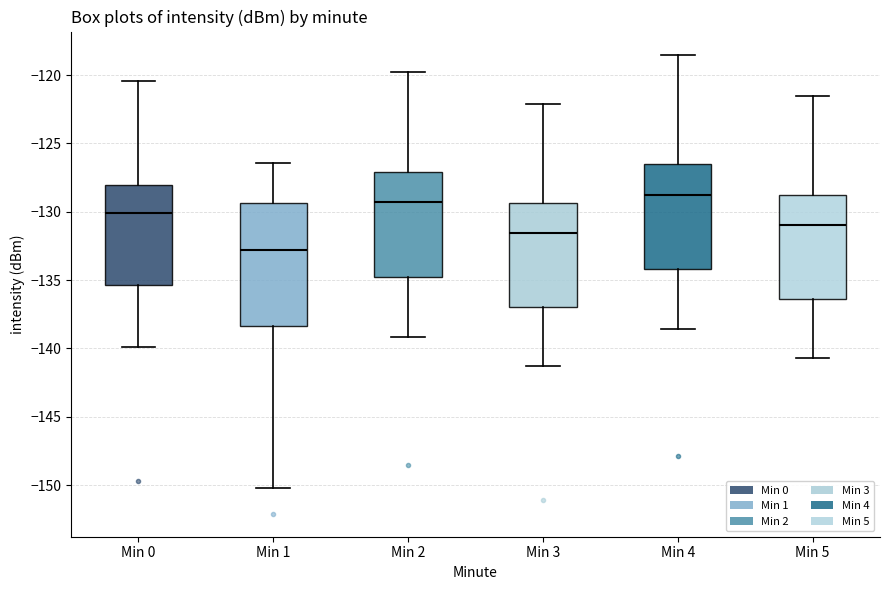

Comparing the boxes themselves (not the whiskers), which one is the tallest?

Min 1